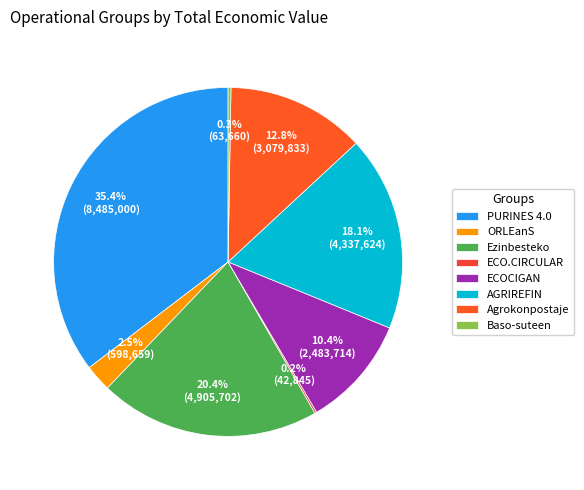

What is the smallest slice in the pie chart?

ECO.CIRCULAR